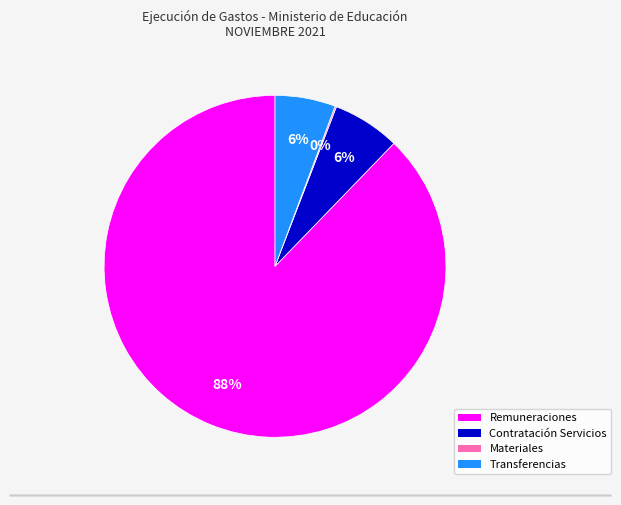

Is there any slice that represents more than half of the pie?

Yes